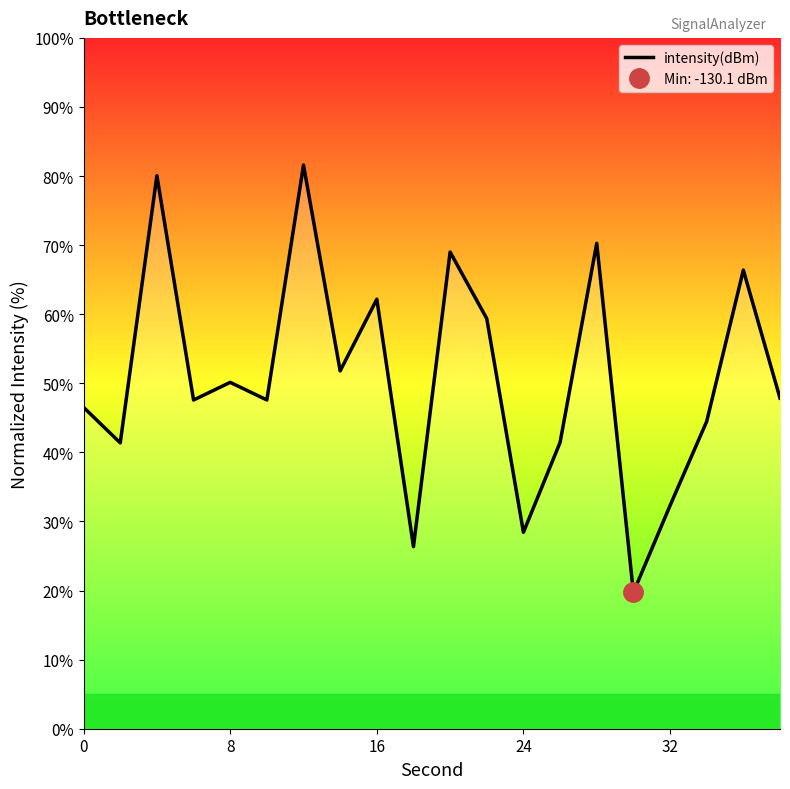

How many lines are shown in the chart?

1